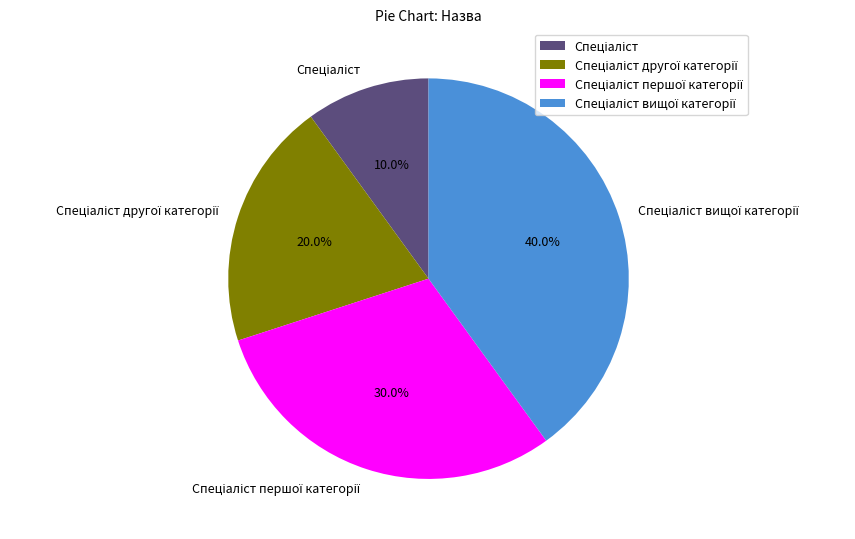

Does any single category account for the majority?

No